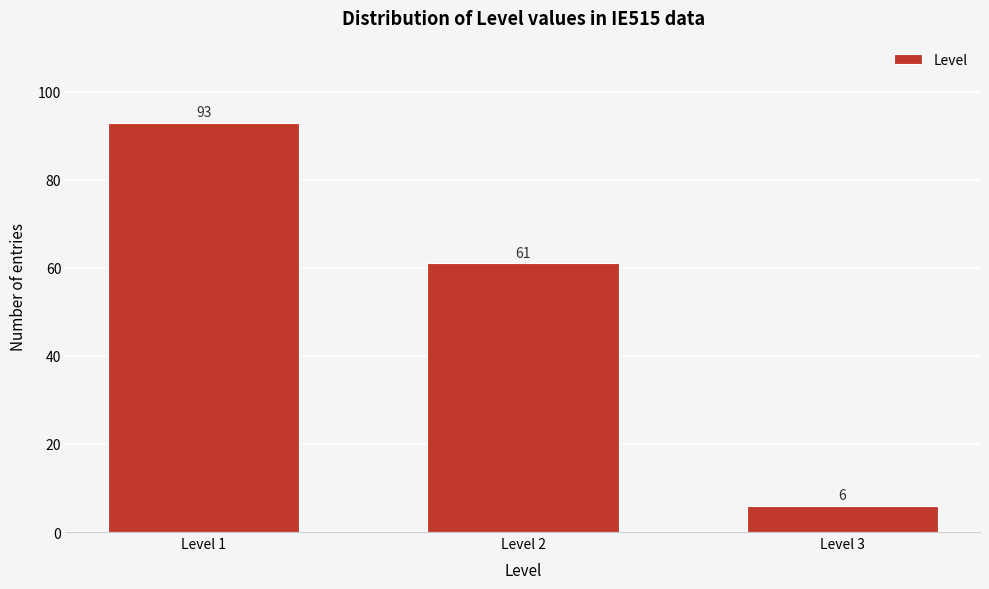

Reading left to right, what are all the values shown in this chart?

93	61	6